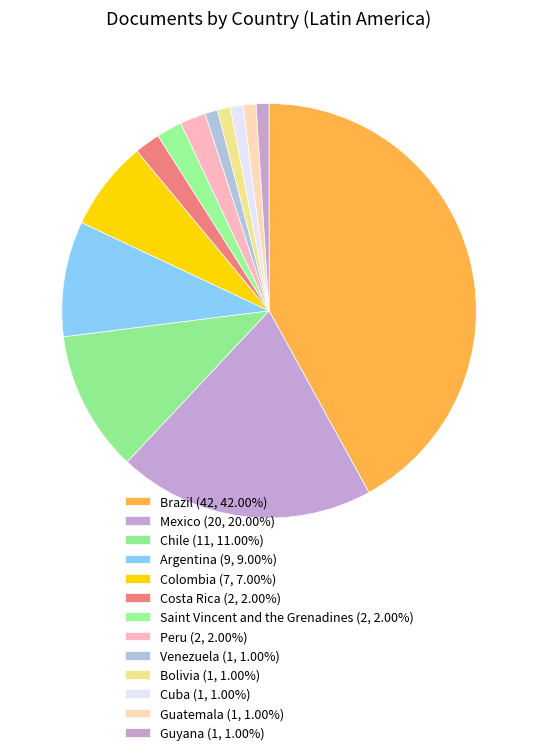

Rank the categories by value from lowest to highest.

Venezuela, Bolivia, Cuba, Guatemala, Guyana, Costa Rica, Saint Vincent and the Grenadines, Peru, Colombia, Argentina, Chile, Mexico, Brazil